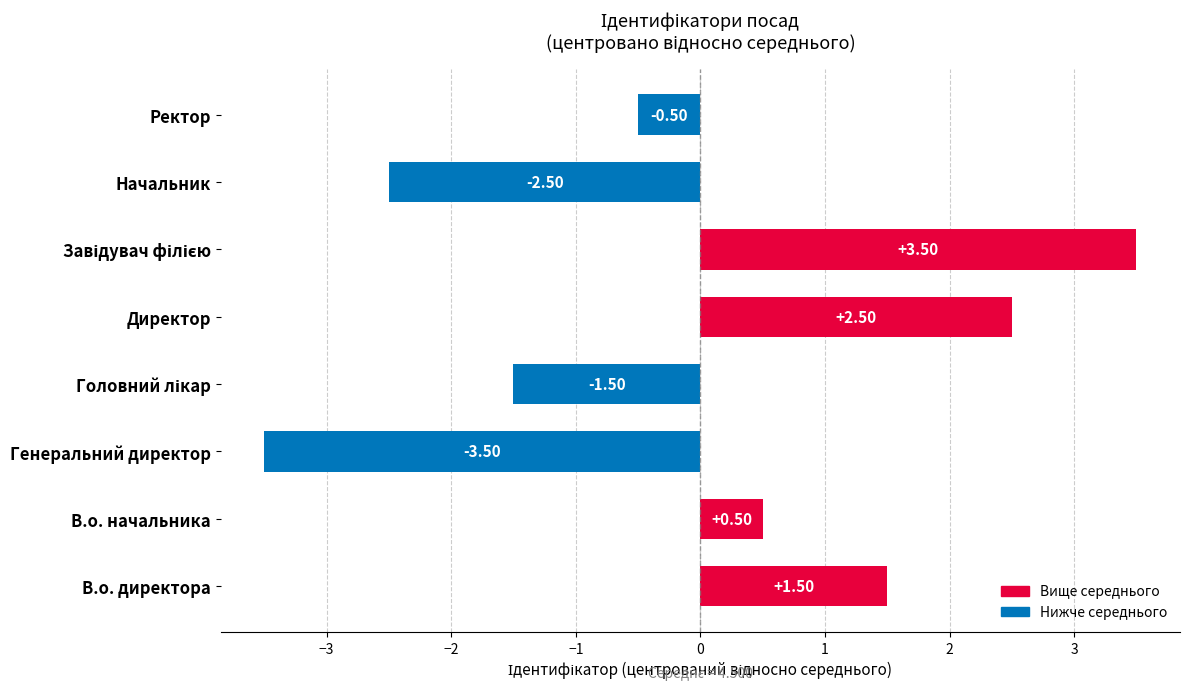

What is the minimum value shown in the chart?

-3.5